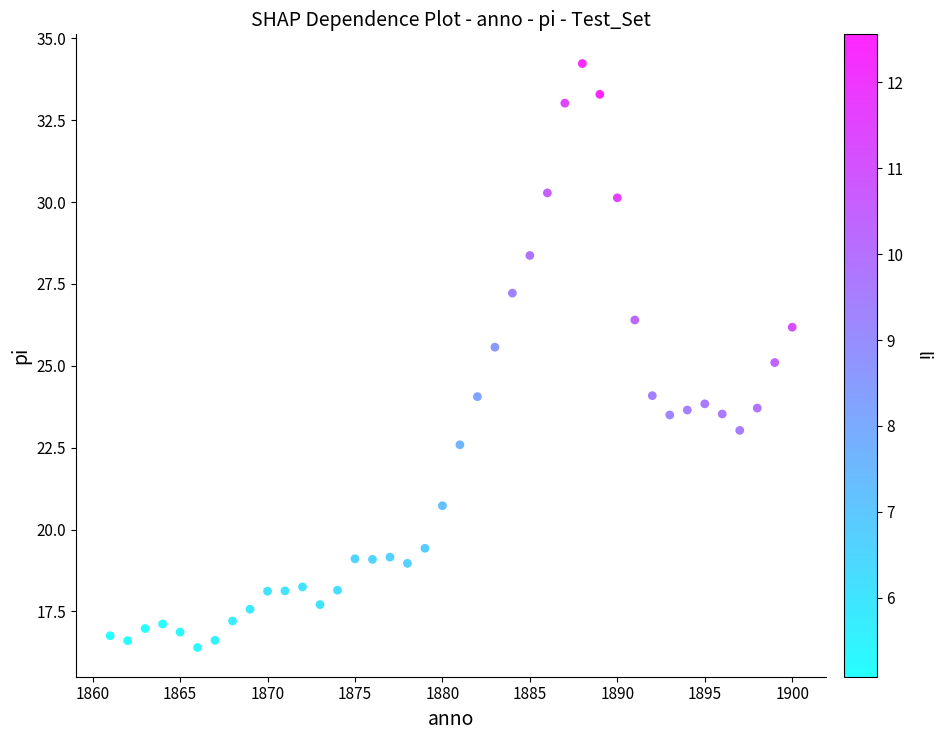

What is the range of Y values (max minus min)?

17.8